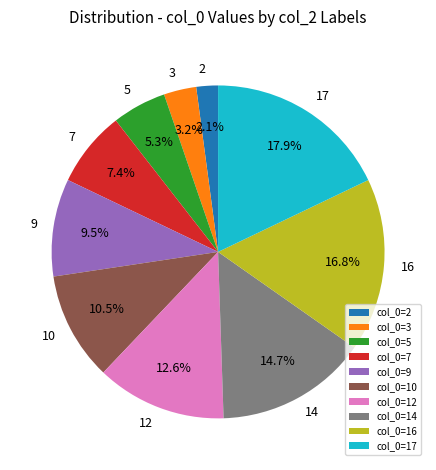

Approximately how many times larger is the value at 9 compared to 7?

1.3